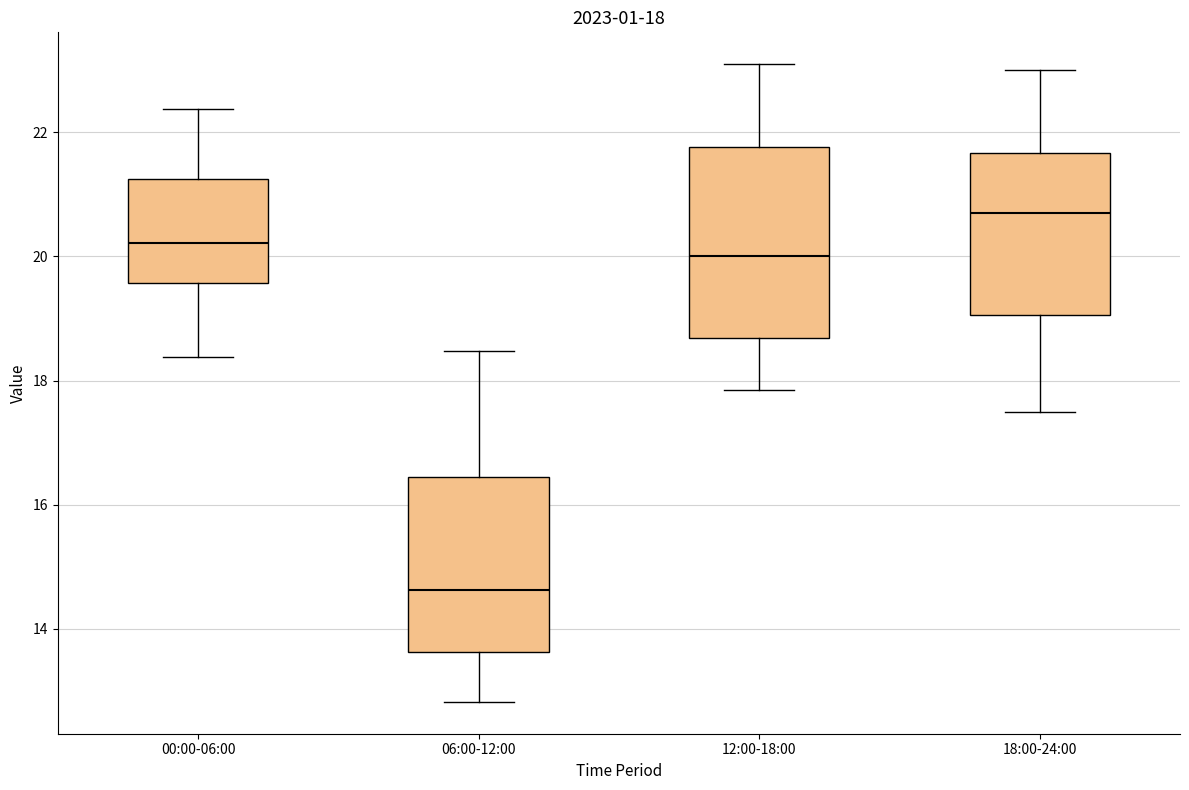

Which box has the highest median line?

18:00-24:00